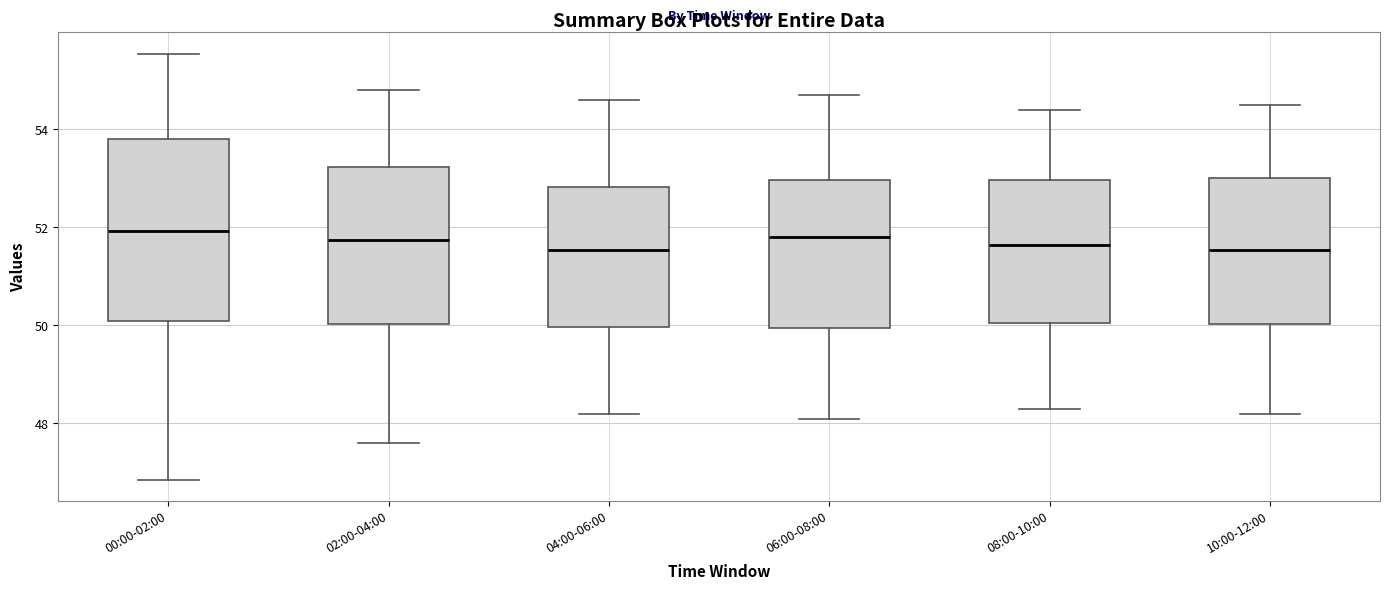

Which box is the tallest, from its lower edge to its upper edge?

00:00-02:00